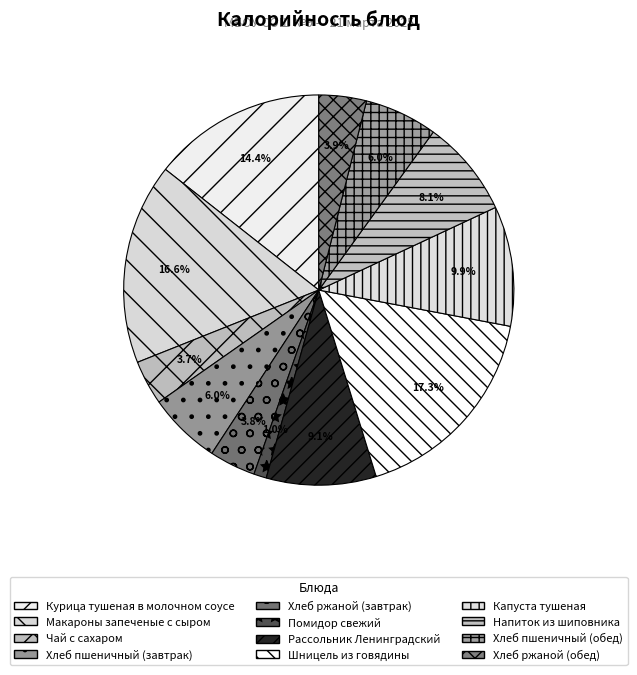

Is there any slice that represents more than half of the pie?

No